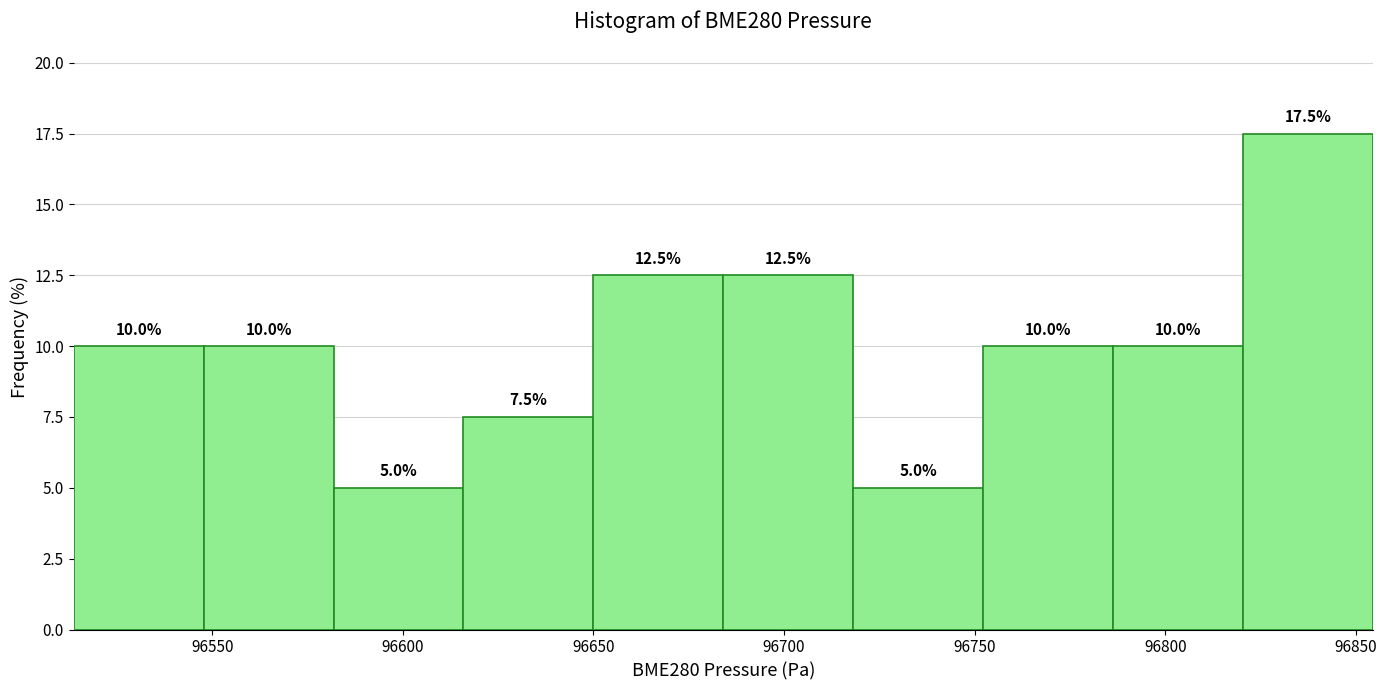

Reading left to right, list every bar in this chart as the range it spans on the x-axis followed by its height. The bar edges are not printed on the chart, so give them approximately, as read against the axis.

96515 to 96550: 10.0
96550 to 96580: 10.0
96580 to 96615: 5.0
96615 to 96650: 7.5
96650 to 96685: 12.5
96685 to 96720: 12.5
96720 to 96750: 5.0
96750 to 96785: 10.0
96785 to 96820: 10.0
96820 to 96855: 17.5